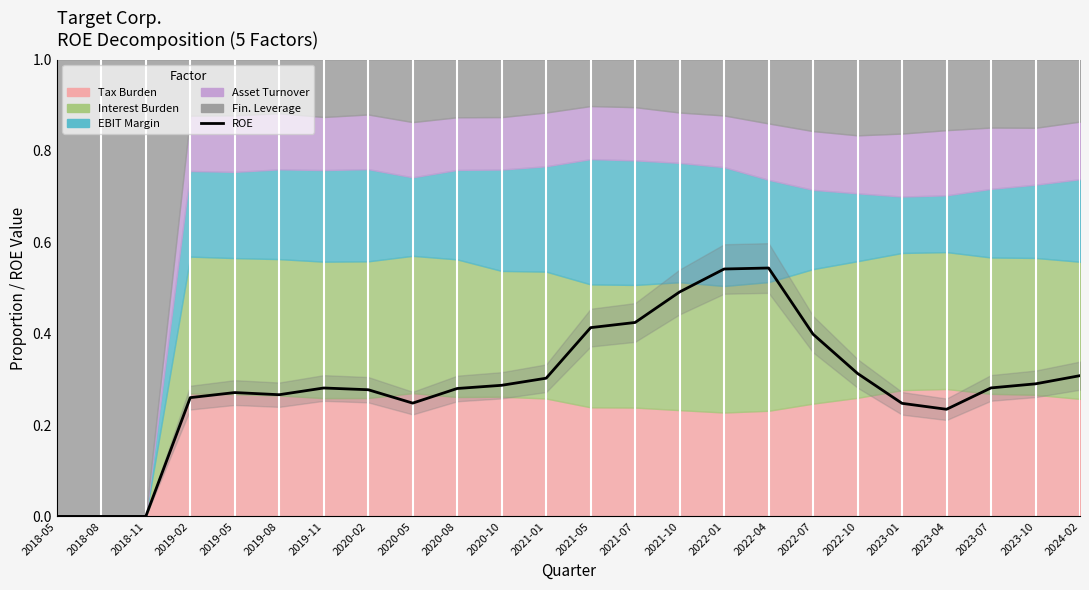

How many values exceed 0?

21